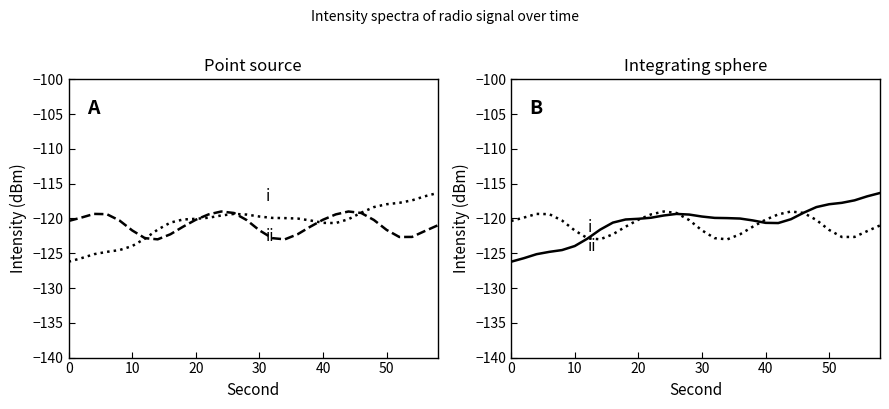

Does the chart have visible grid lines?

No